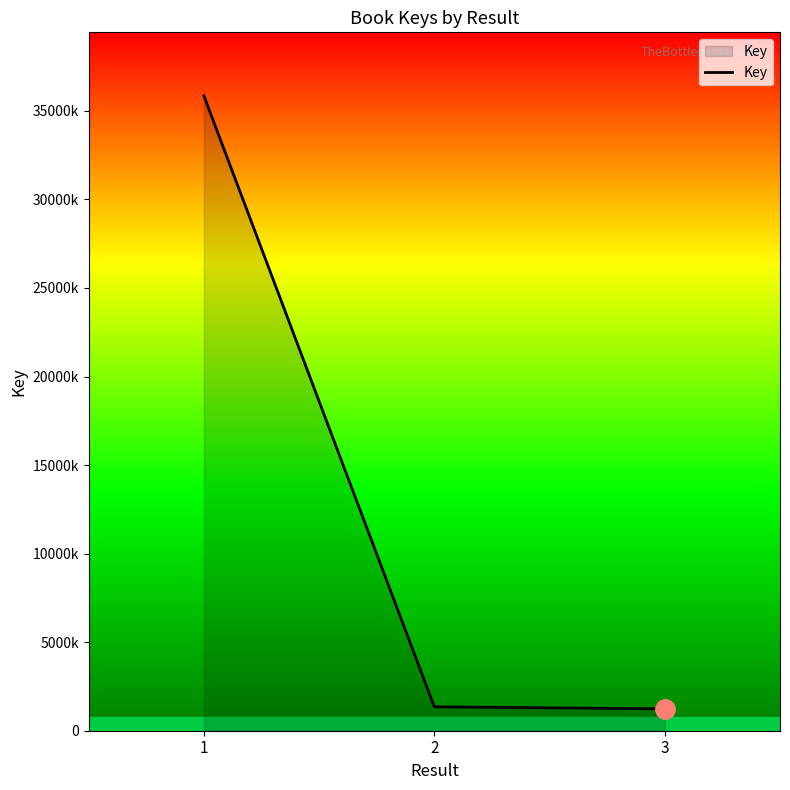

Reading right to left, list all the values displayed in this chart.

1234469	1349996	35850777